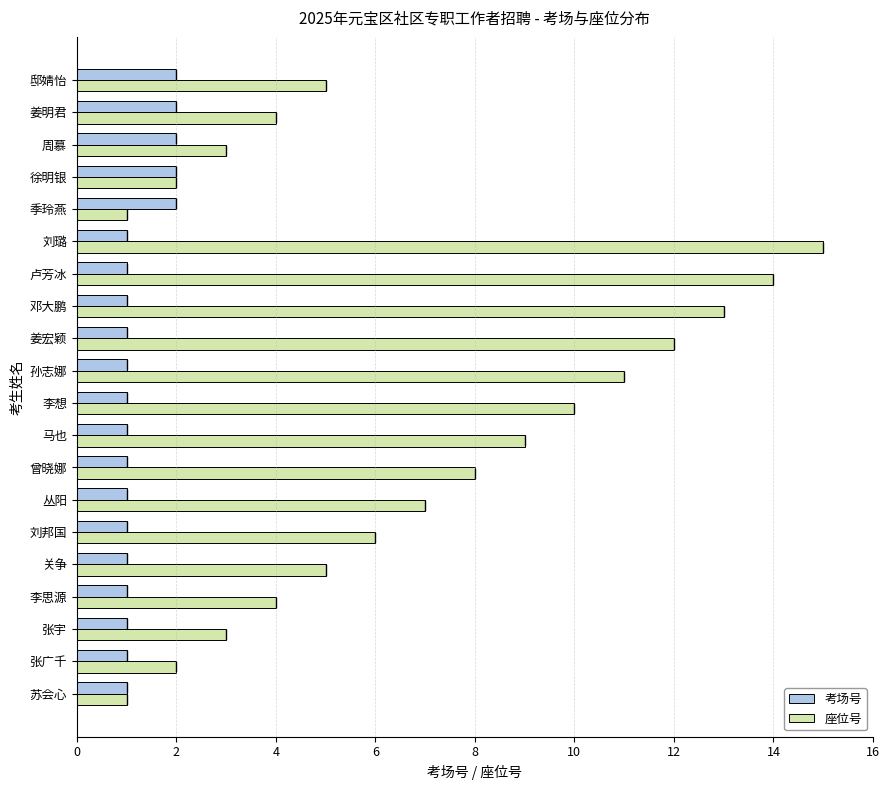

Which series has the largest total across all categories?

座位号